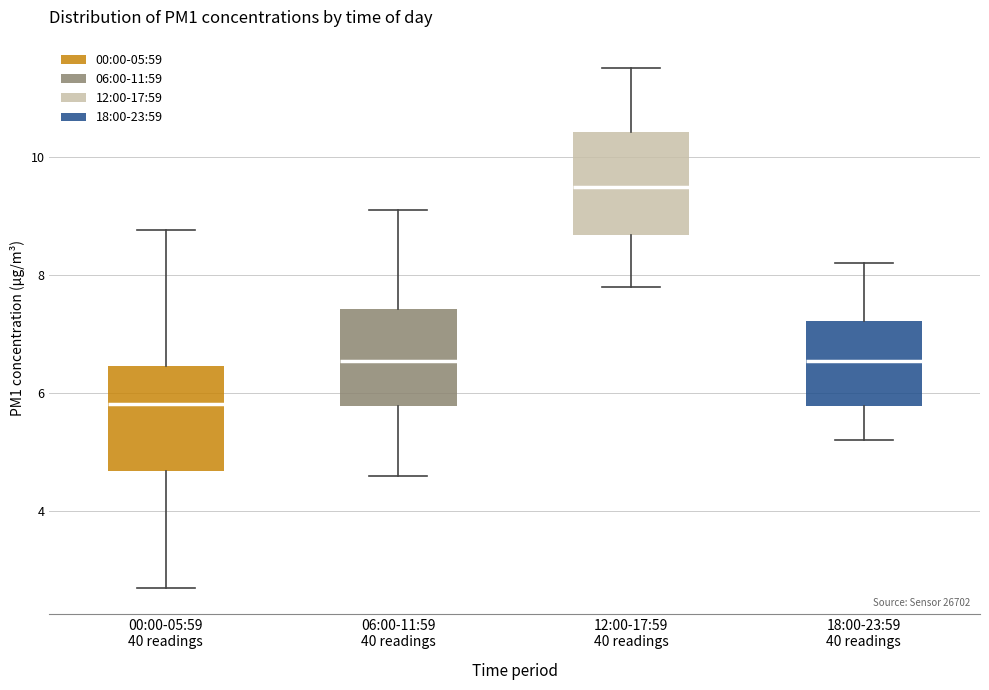

Where does the lower whisker of the box for 12:00-17:59 40 readings end on the y-axis? The values are not printed on the chart, so give them approximately, as read against the axis.

7.8